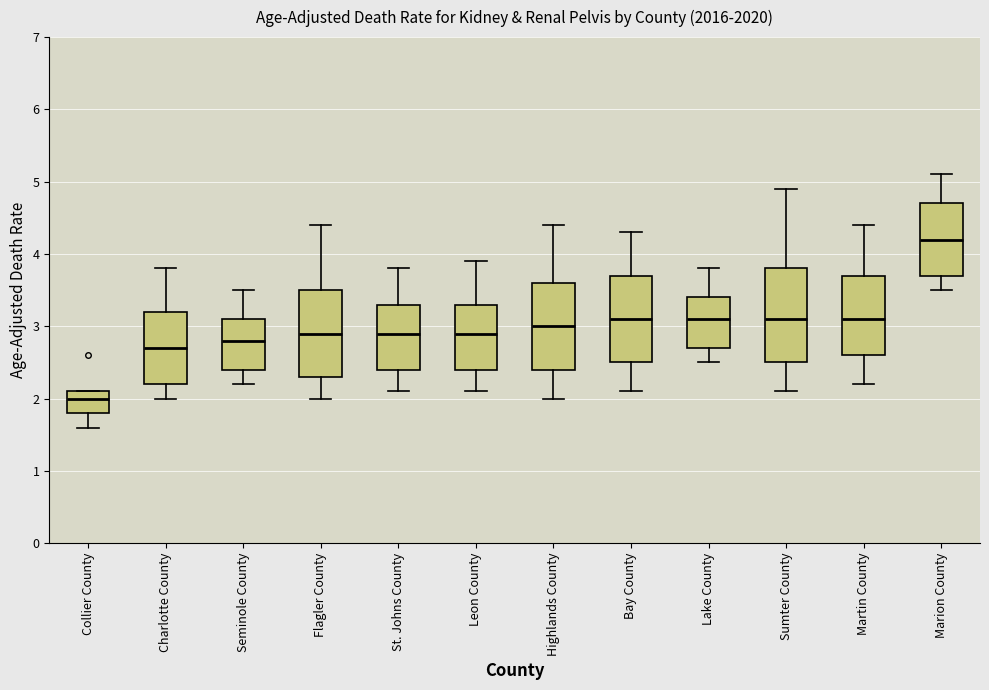

Reading left to right, read every box against the y-axis: the position of its median line, the range the box covers, and the ends of its whiskers. The values are not printed on the chart, so give them approximately, as read against the axis.

Collier County: median 2.0, box 1.8 to 2.1, whiskers 1.6 to 2.1
Charlotte County: median 2.7, box 2.2 to 3.2, whiskers 2.0 to 3.8
Seminole County: median 2.8, box 2.4 to 3.1, whiskers 2.2 to 3.5
Flagler County: median 2.9, box 2.3 to 3.5, whiskers 2.0 to 4.4
St. Johns County: median 2.9, box 2.4 to 3.3, whiskers 2.1 to 3.8
Leon County: median 2.9, box 2.4 to 3.3, whiskers 2.1 to 3.9
Highlands County: median 3.0, box 2.4 to 3.6, whiskers 2.0 to 4.4
Bay County: median 3.1, box 2.5 to 3.7, whiskers 2.1 to 4.3
Lake County: median 3.1, box 2.7 to 3.4, whiskers 2.5 to 3.8
Sumter County: median 3.1, box 2.5 to 3.8, whiskers 2.1 to 4.9
Martin County: median 3.1, box 2.6 to 3.7, whiskers 2.2 to 4.4
Marion County: median 4.2, box 3.7 to 4.7, whiskers 3.5 to 5.1